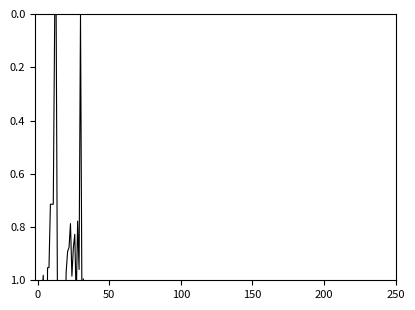

Which has a higher value, 25 or 8?

8